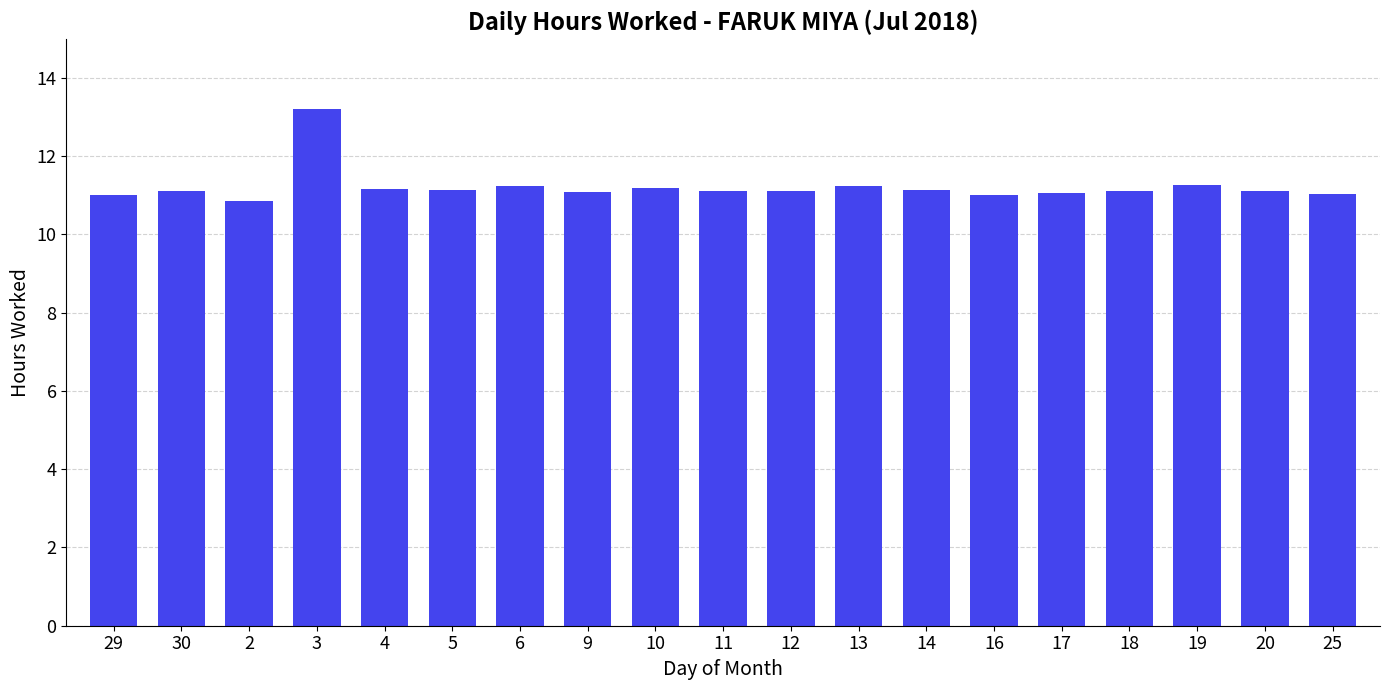

What is the change in value from 3 to 6?

-2.0